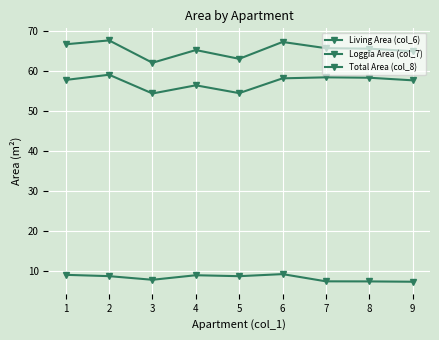

In Living Area (col_6), how many points are lower than both neighbors (excluding endpoints)?

2